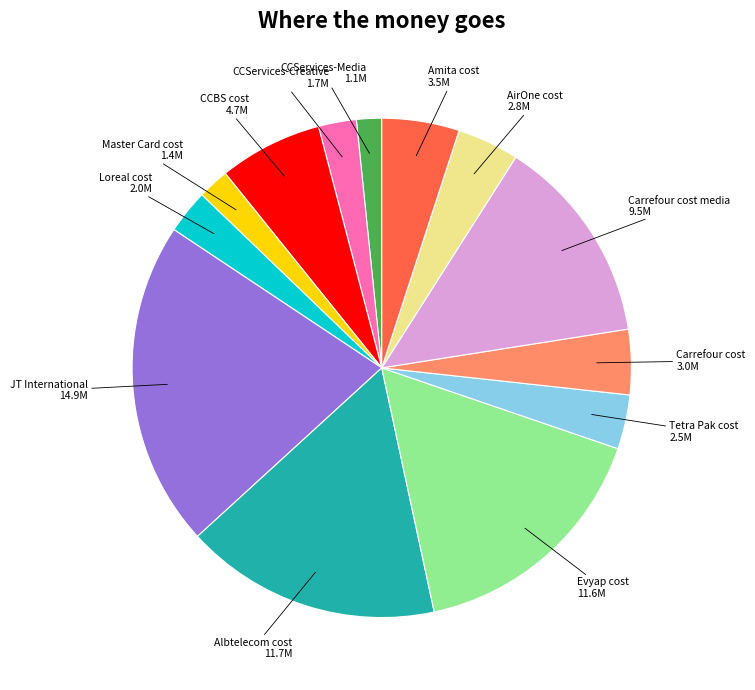

Is there a majority slice in this chart?

No